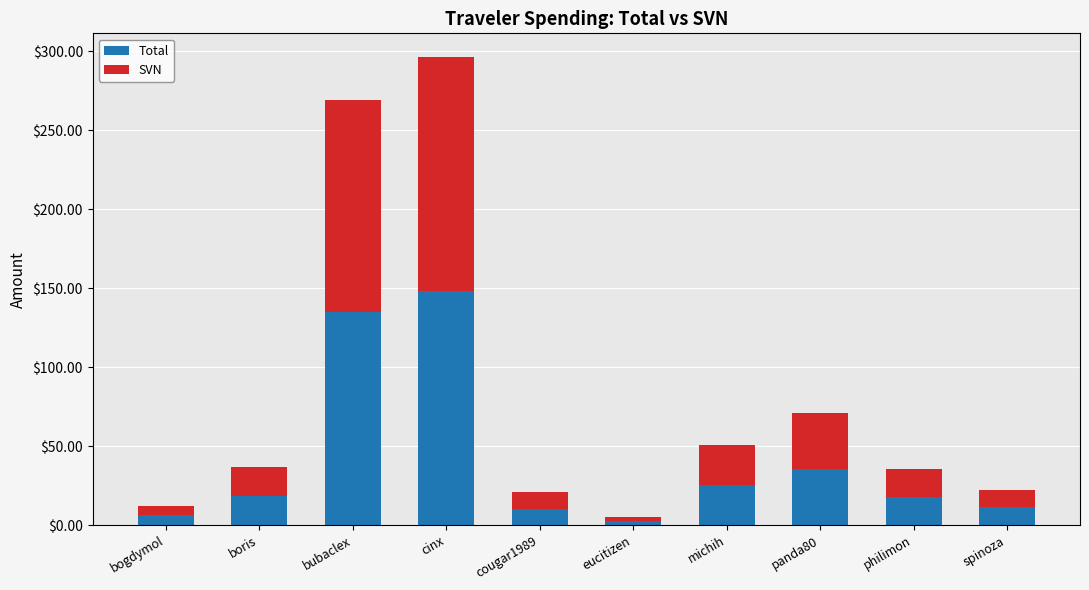

What is the difference between the maximum and minimum values in the Total series?

145.7